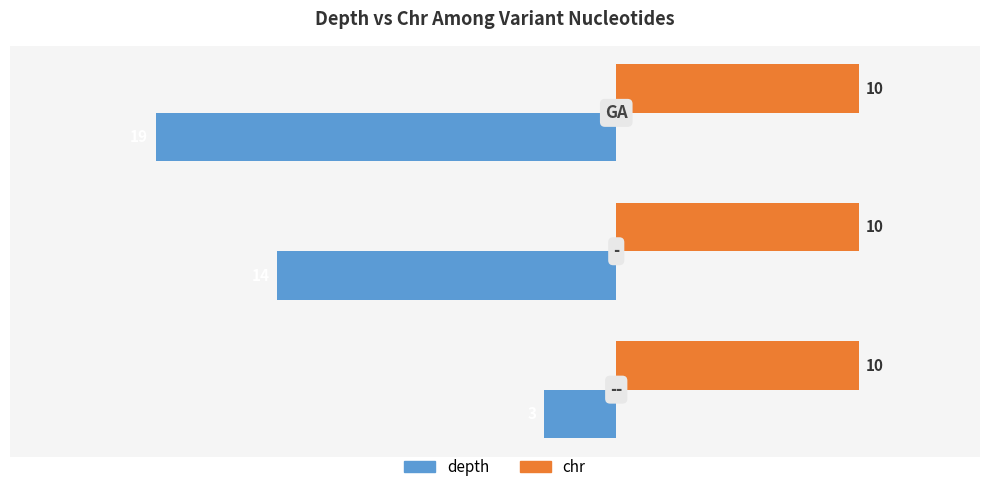

Count the depth values in the range -19 to -3.

3